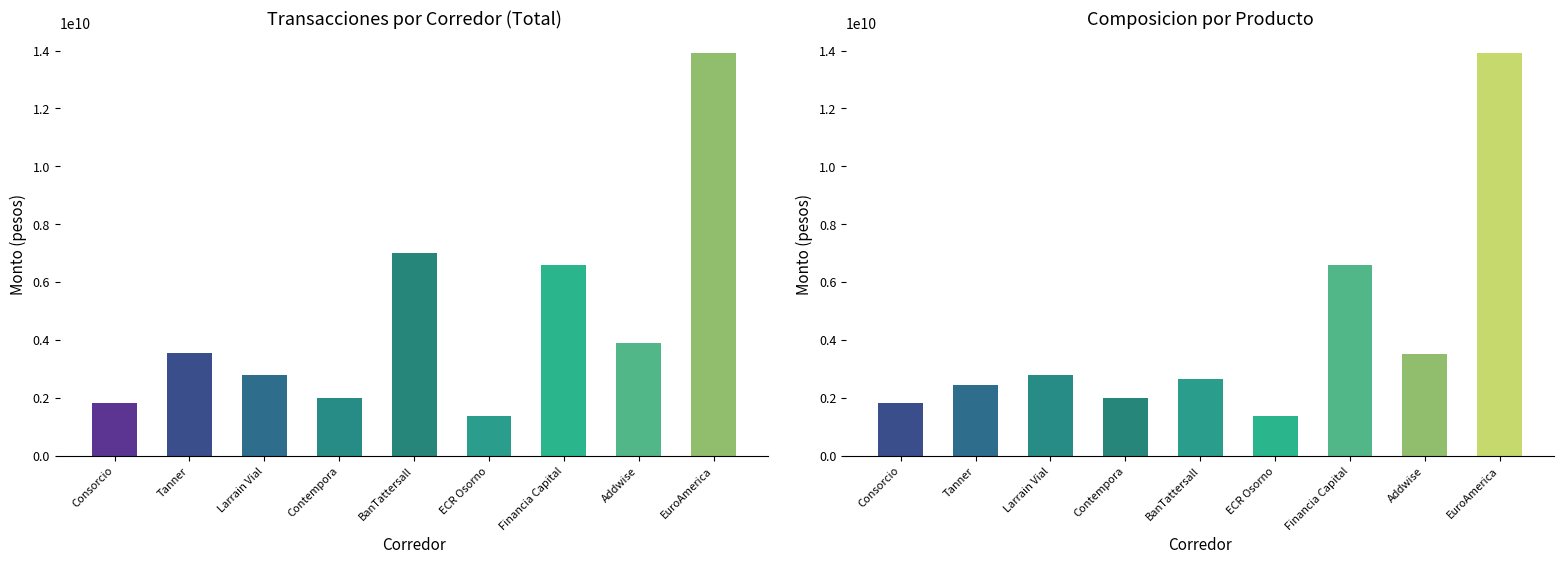

What is the label of the 5th bar from the right?

BanTattersall